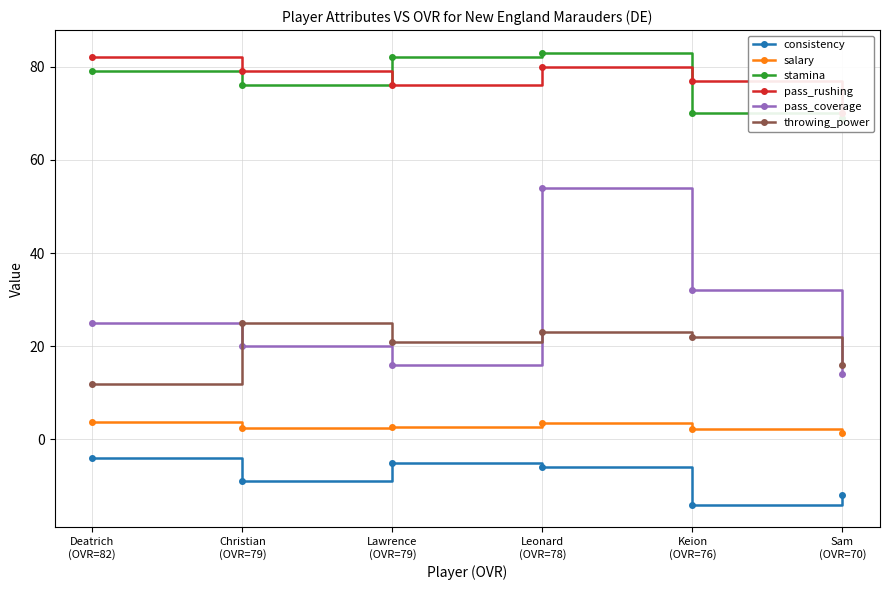

Count the number of data series in this chart.

6